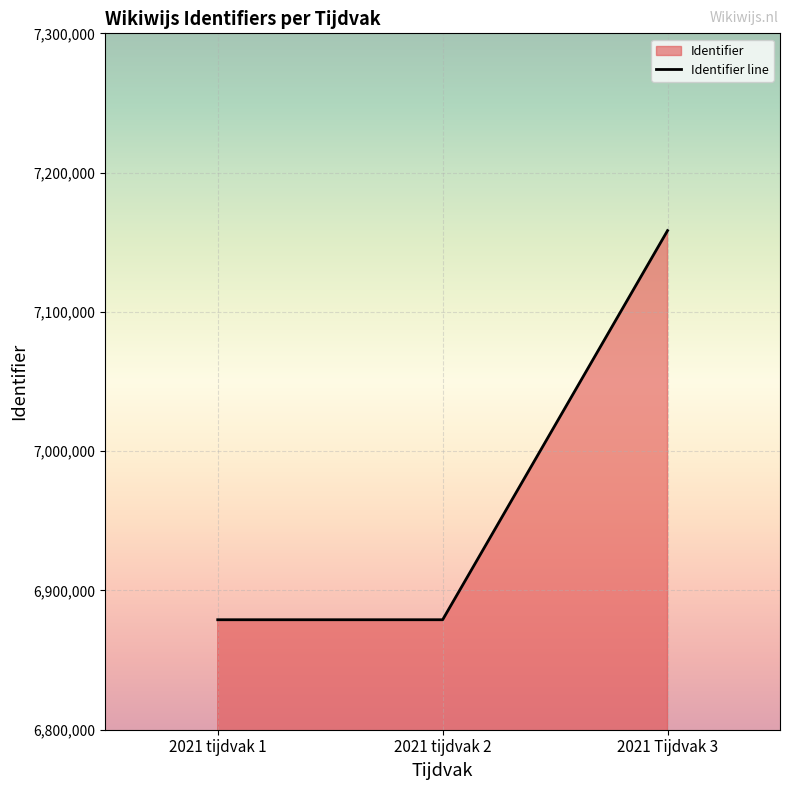

Reading left to right, transcribe all the data shown in this chart.

6878966	6878968	7158363